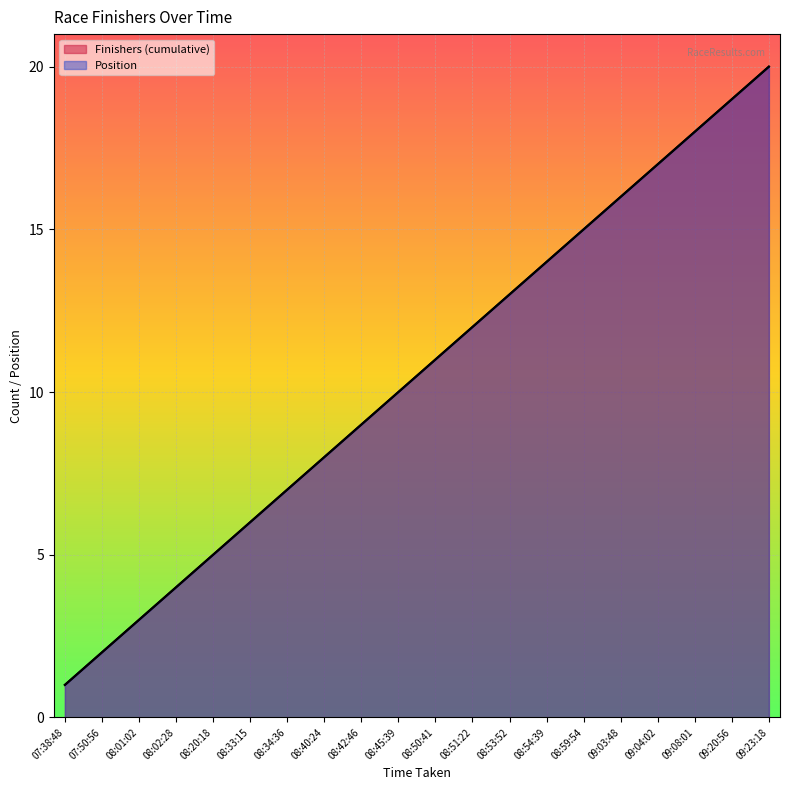

Is it true that Position equals 2 at 08:01:02?

False